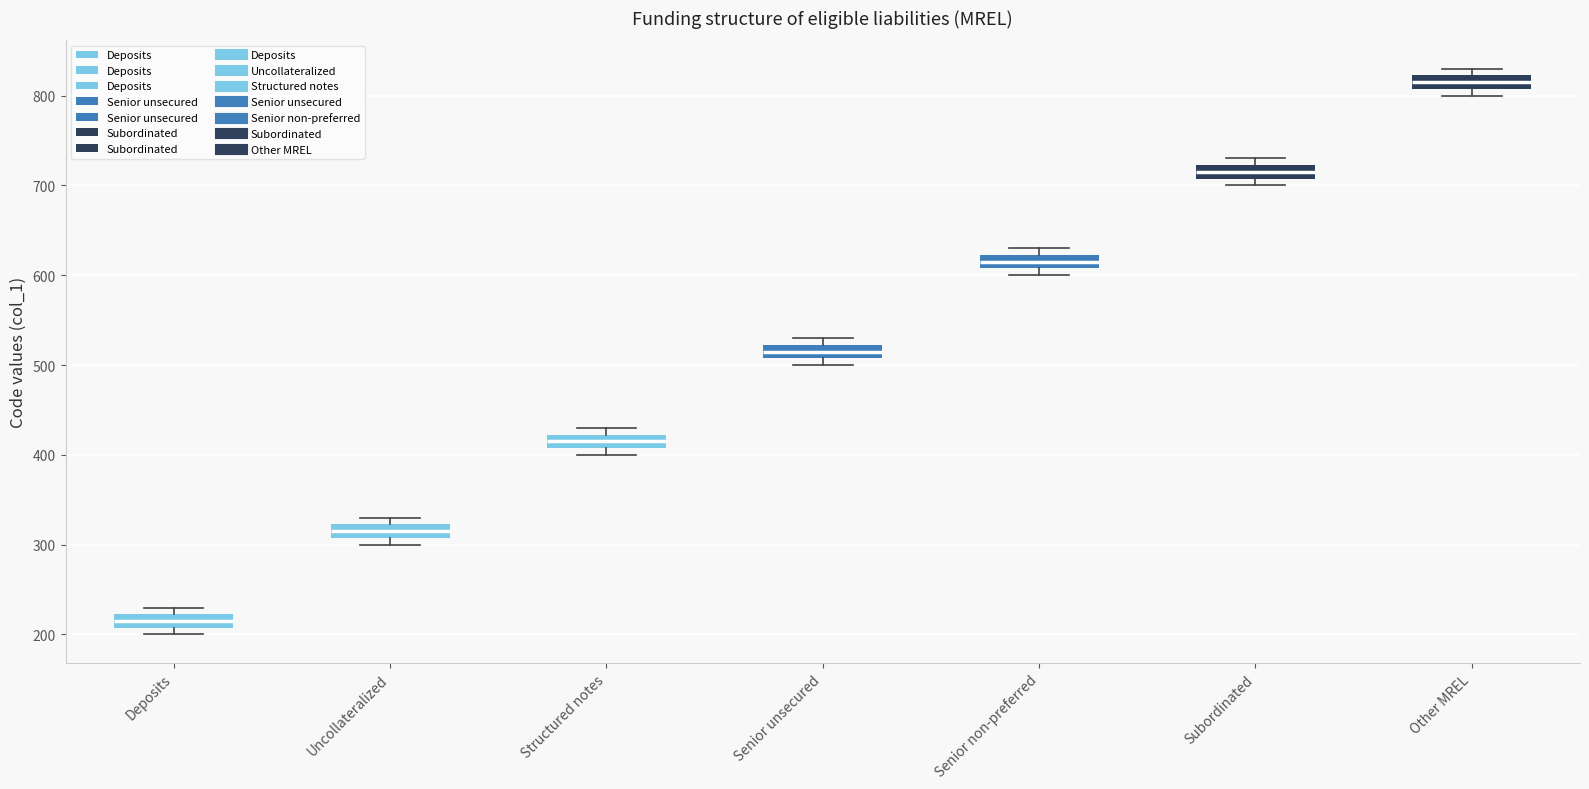

Reading left to right, transcribe this box plot: for each box, give where its median line is, the range the box spans, and where its two whiskers end, as read against the y-axis. The values are not printed on the chart, so give them approximately, as read against the axis.

Deposits: median 220 (inside the box), box 210 to 220, whiskers 200 to 230
Uncollateralized: median 320 (inside the box), box 310 to 320, whiskers 300 to 330
Structured notes: median 420 (inside the box), box 410 to 420, whiskers 400 to 430
Senior unsecured: median 520 (inside the box), box 510 to 520, whiskers 500 to 530
Senior non-preferred: median 620 (inside the box), box 610 to 620, whiskers 600 to 630
Subordinated: median 720 (inside the box), box 710 to 720, whiskers 700 to 730
Other MREL: median 820 (inside the box), box 810 to 820, whiskers 800 to 830